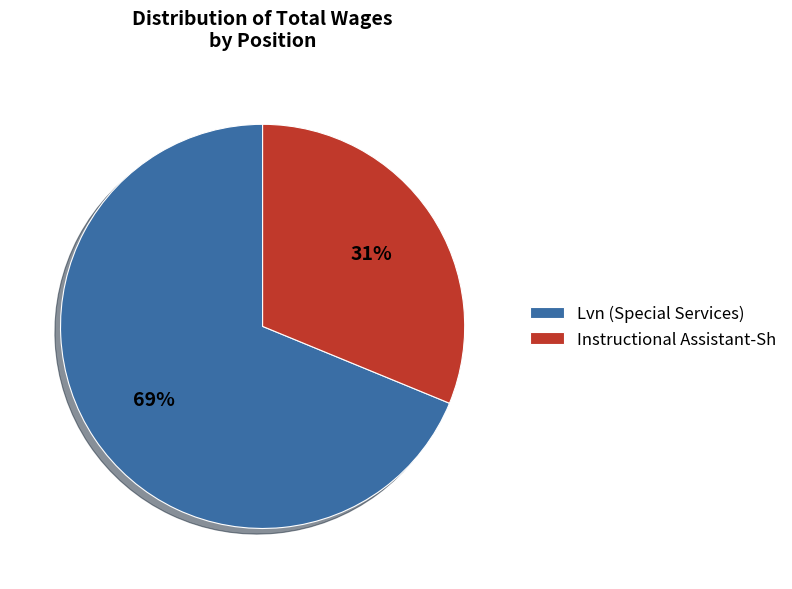

What is the ratio of the value at Lvn (Special Services) to the value at Instructional Assistant-Sh?

2.2